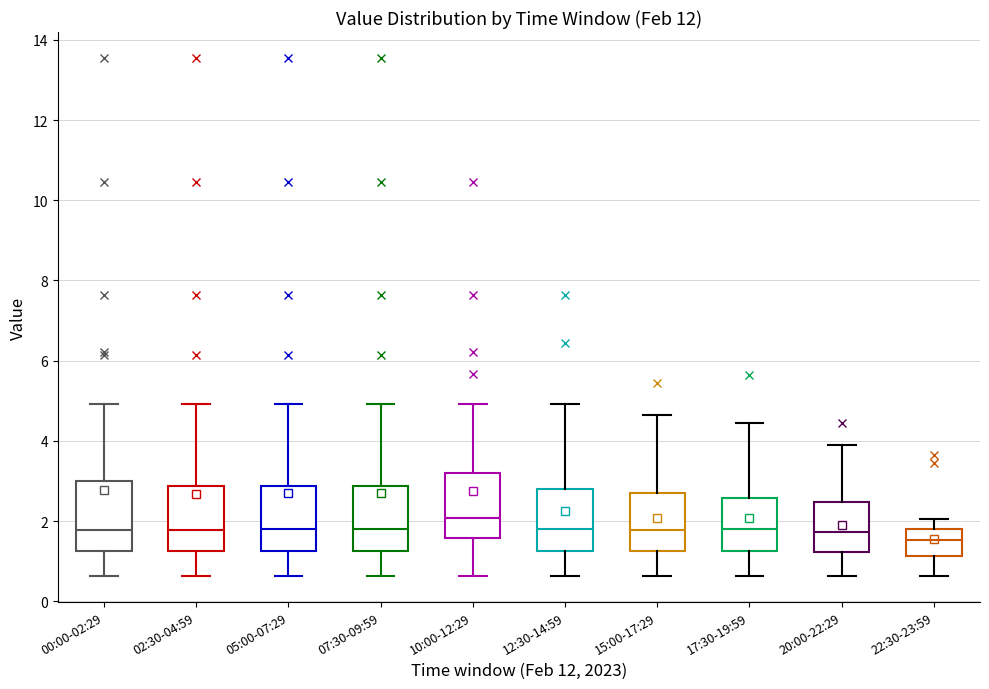

Reading left to right, transcribe this box plot: for each box, give where its median line is, the range the box spans, and where its two whiskers end, as read against the y-axis. The values are not printed on the chart, so give them approximately, as read against the axis.

00:00-02:29: median 1.8, box 1.2 to 3.0, whiskers 0.6 to 5.0
02:30-04:59: median 1.8, box 1.2 to 2.8, whiskers 0.6 to 5.0
05:00-07:29: median 1.8, box 1.2 to 2.8, whiskers 0.6 to 5.0
07:30-09:59: median 1.8, box 1.2 to 2.8, whiskers 0.6 to 5.0
10:00-12:29: median 2.0, box 1.6 to 3.2, whiskers 0.6 to 5.0
12:30-14:59: median 1.8, box 1.2 to 2.8, whiskers 0.6 to 5.0
15:00-17:29: median 1.8, box 1.2 to 2.6, whiskers 0.6 to 4.6
17:30-19:59: median 1.8, box 1.2 to 2.6, whiskers 0.6 to 4.4
20:00-22:29: median 1.8, box 1.2 to 2.4, whiskers 0.6 to 4.0
22:30-23:59: median 1.6, box 1.2 to 1.8, whiskers 0.6 to 2.0